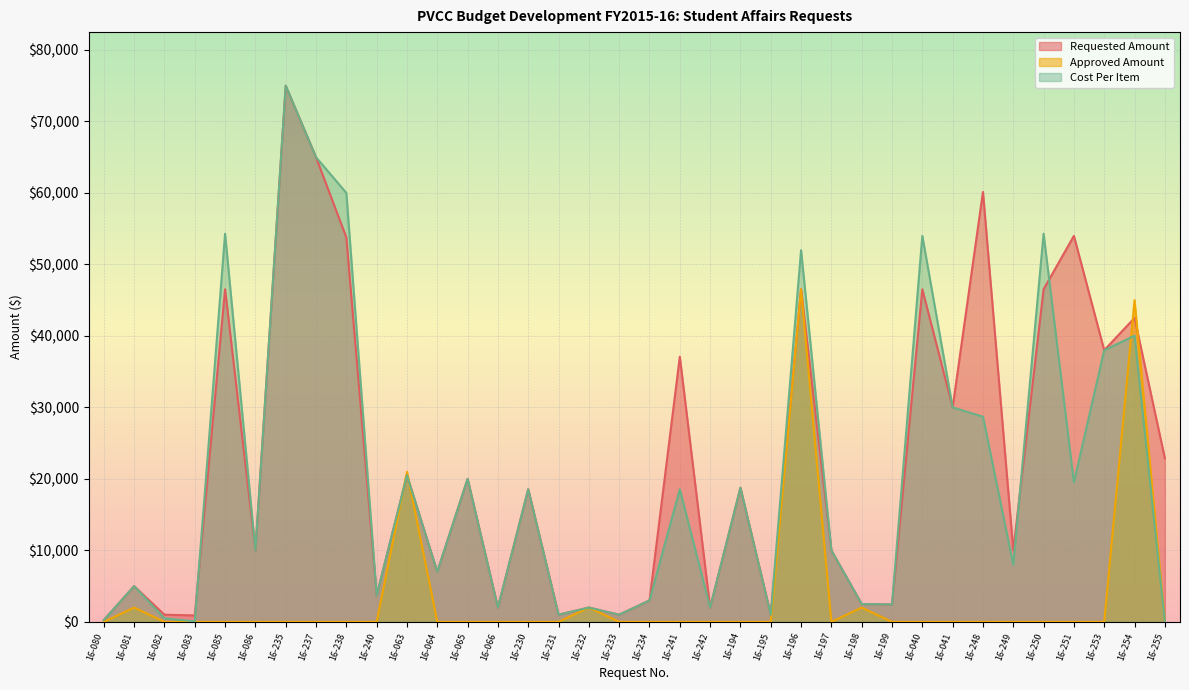

How many data points does each series have?

36